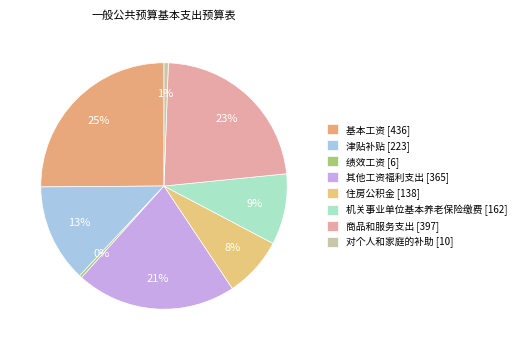

How many slices are in this pie chart?

8